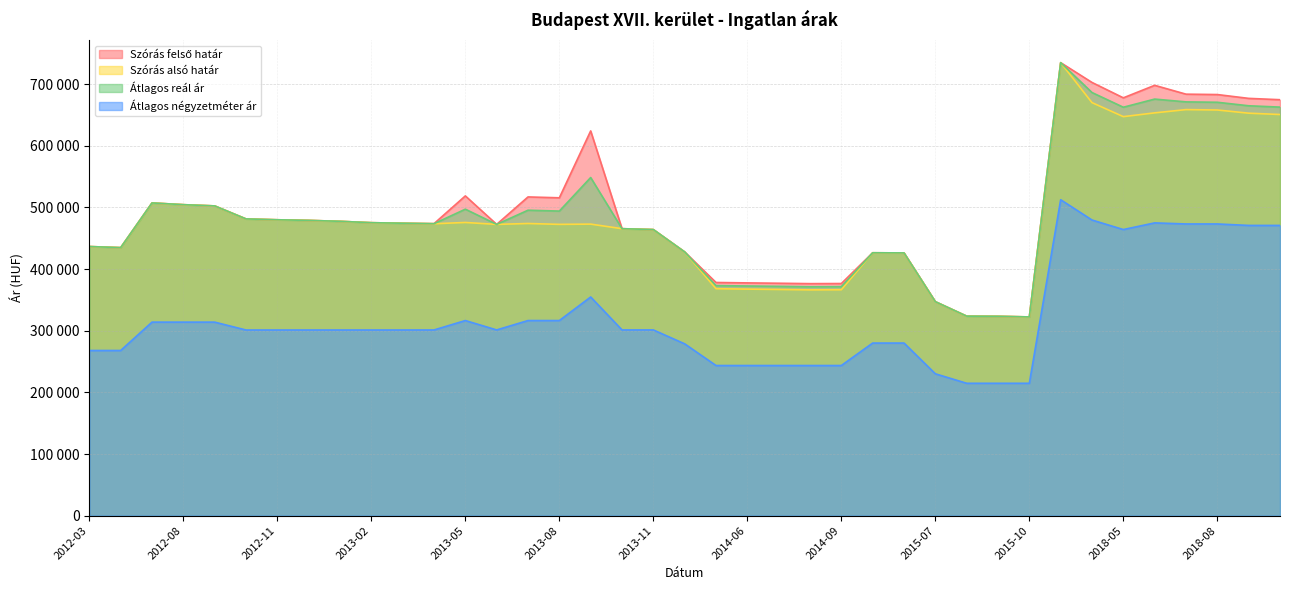

What is the value of the Átlagos négyzetméter ár point at the 33rd from the left?

479583